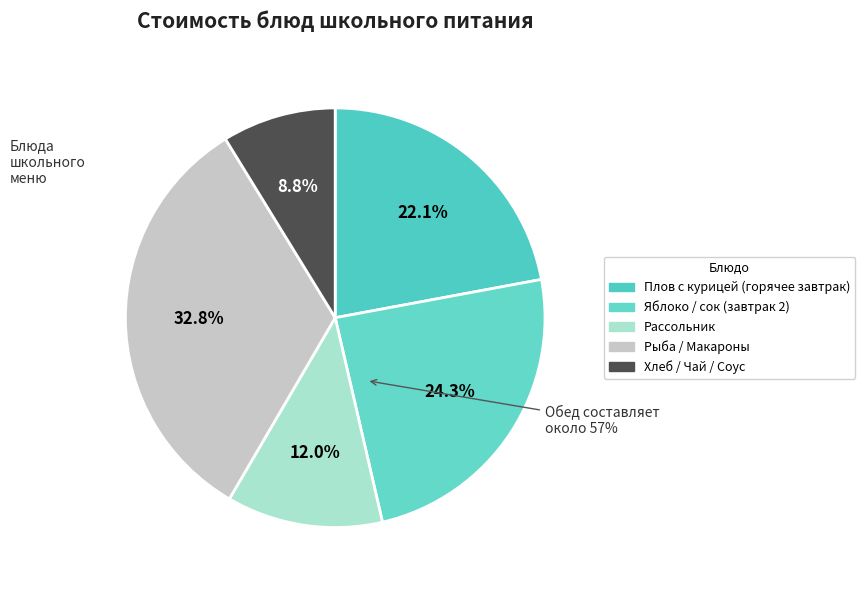

Does соус красный основной account for over 50% of the chart?

No